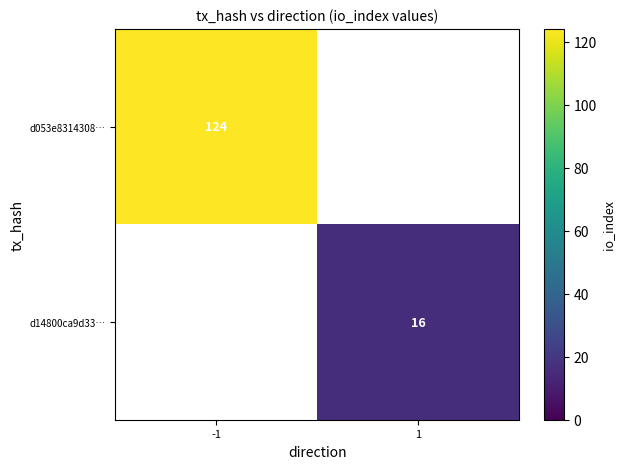

The value of d053e8314308… at -1 is 51.1. True or false?

False